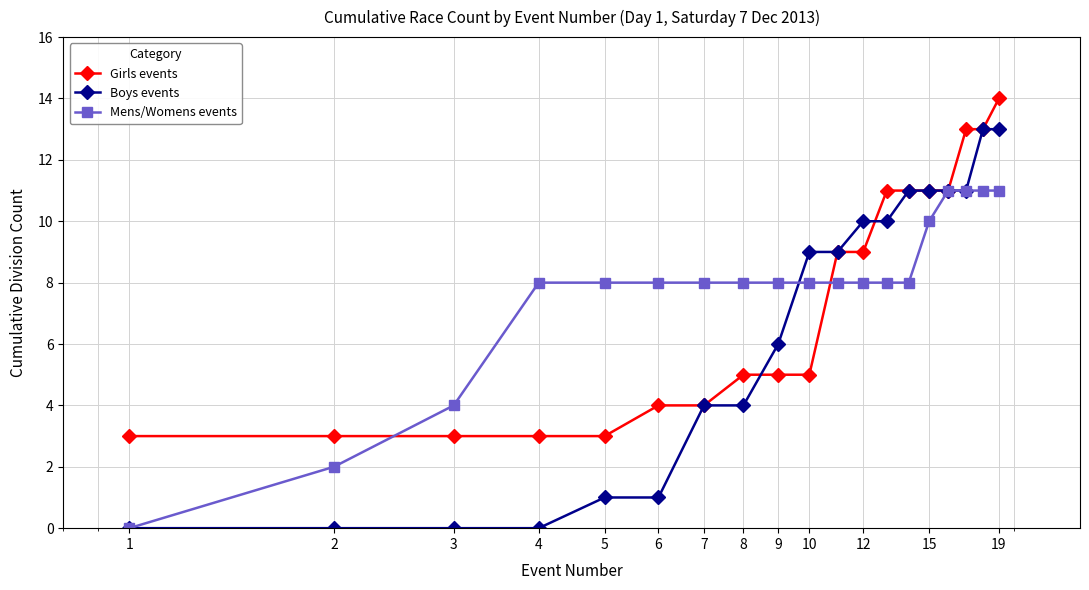

How many lines are shown in the chart?

3